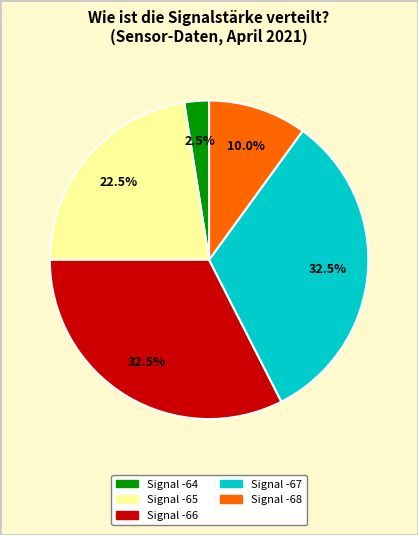

Is there any slice that represents more than half of the pie?

No